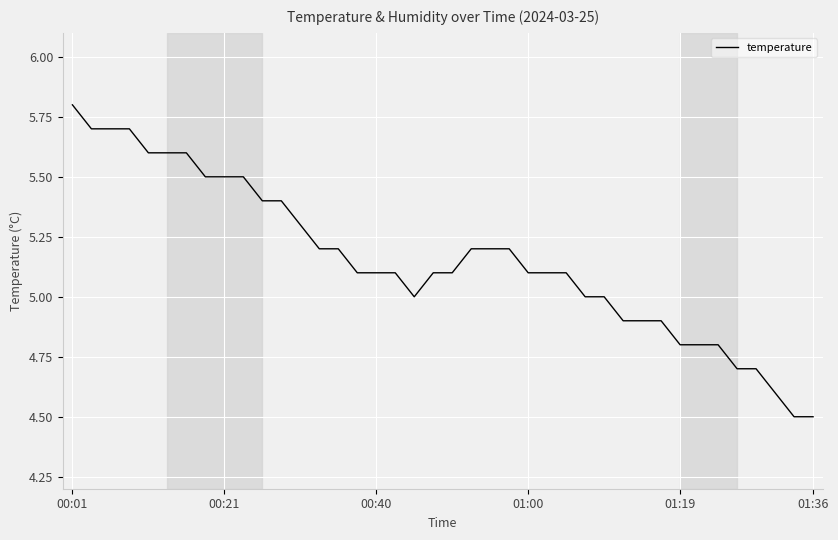

What is the smallest value displayed?

4.5